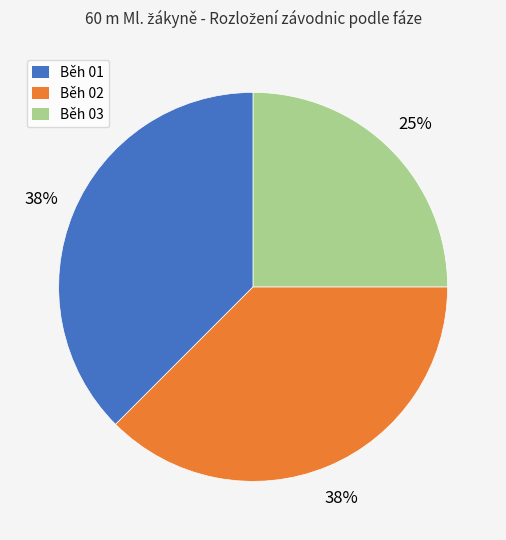

What percentage is the Běh 03 slice, to the nearest percent?

25%